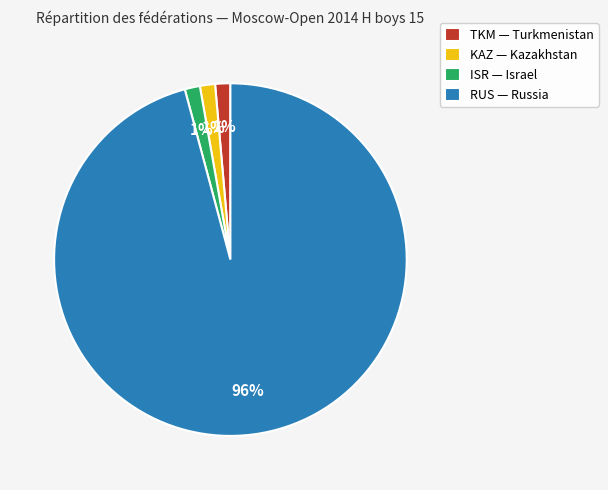

To the nearest percent, what is the average slice percentage?

25%